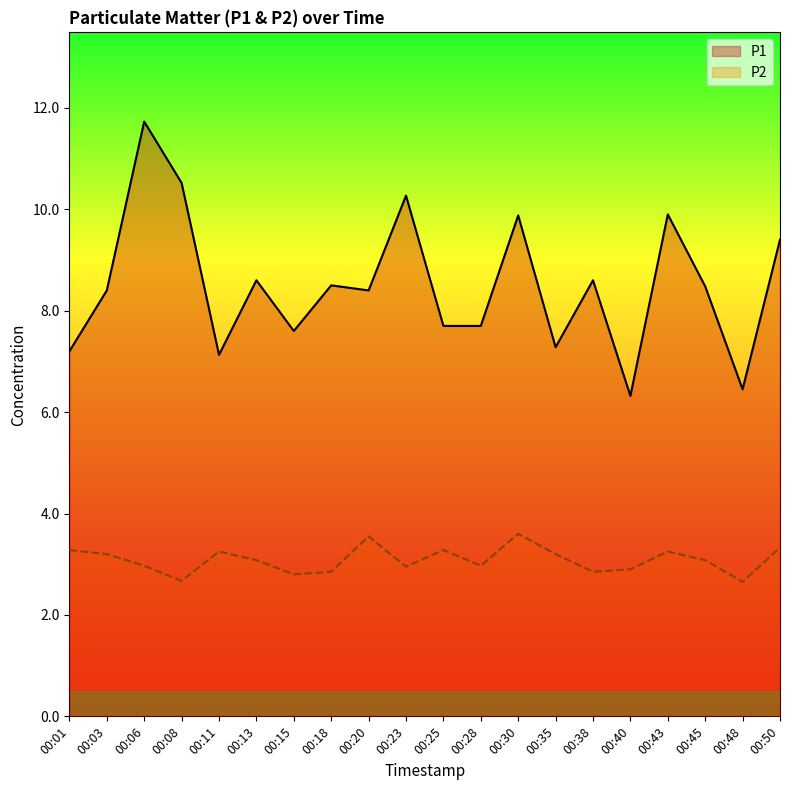

Is the value of P1 at 00:50 greater than the value of P2 at 00:25?

Yes